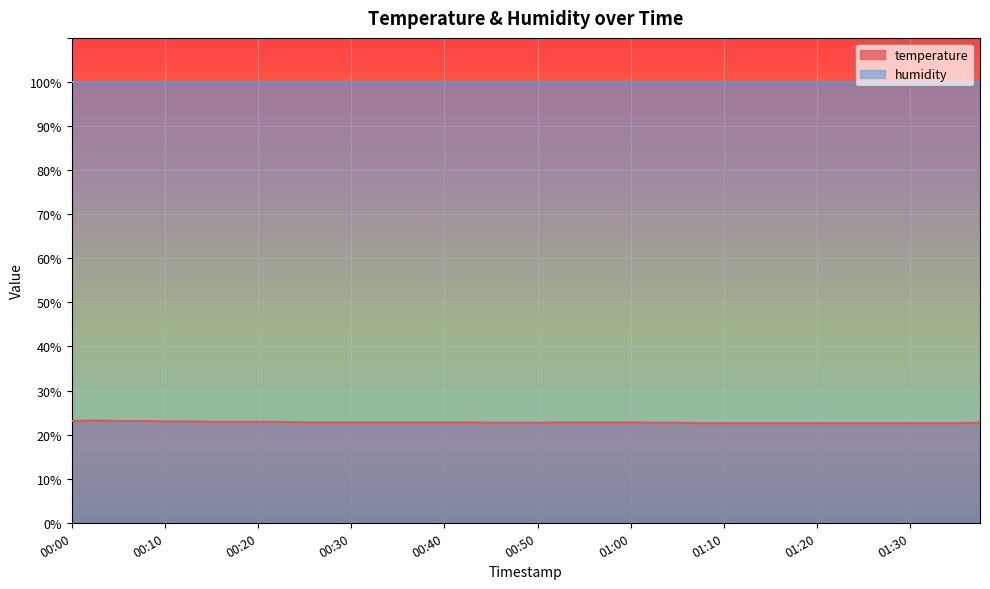

Reading right to left, transcribe all the data shown in this chart.

01:37=22.7	01:35=22.6	01:32=22.6	01:30=22.6	01:27=22.6	01:25=22.6	01:22=22.6	01:20=22.6	01:17=22.6	01:15=22.6	01:12=22.6	01:10=22.6	01:07=22.6	01:05=22.7	01:02=22.7	01:00=22.8	00:57=22.8	00:55=22.8	00:52=22.8	00:50=22.7	00:47=22.7	00:45=22.7	00:42=22.8	00:40=22.8	00:37=22.8	00:35=22.8	00:32=22.8	00:30=22.8	00:27=22.8	00:25=22.8	00:22=22.9	00:20=22.9	00:17=22.9	00:15=22.9	00:12=23.0	00:10=23.0	00:07=23.1	00:05=23.1	00:03=23.2	00:00=23.1